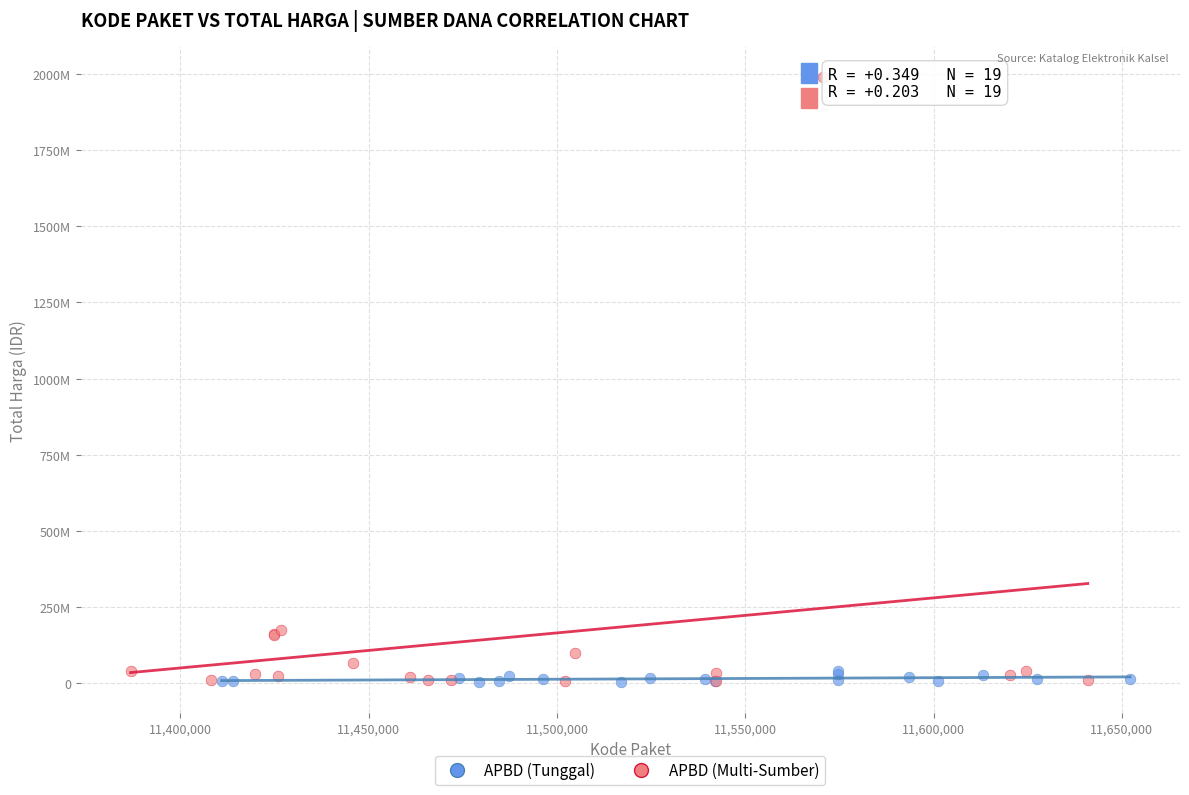

What are all the series names shown in the legend?

APBD (Tunggal), APBD (Multi-Sumber)